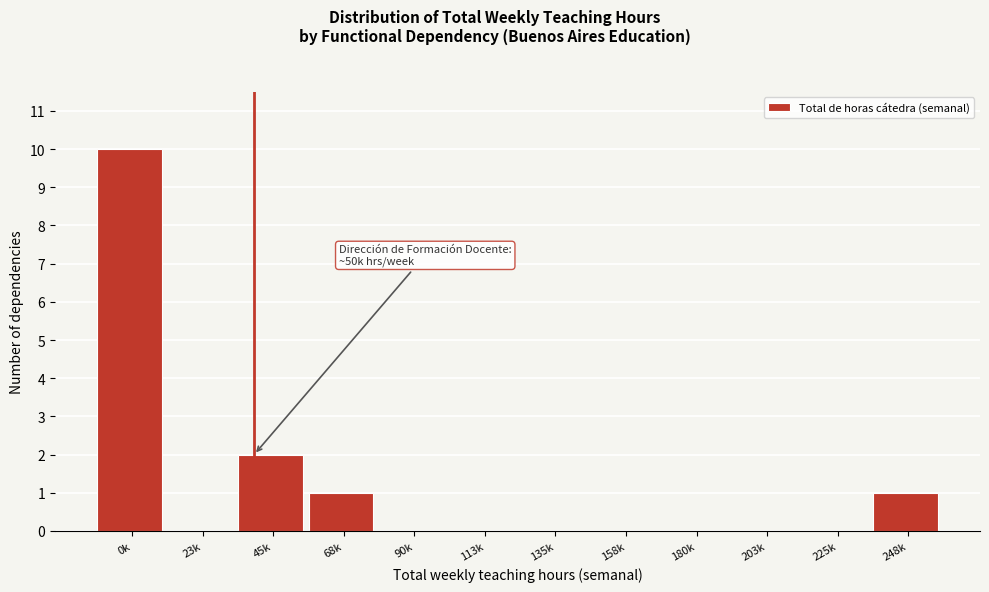

Reading left to right, what are all the values shown in this chart?

0k=10	23k=0	45k=2	68k=1	90k=0	113k=0	135k=0	158k=0	180k=0	203k=0	225k=0	248k=1